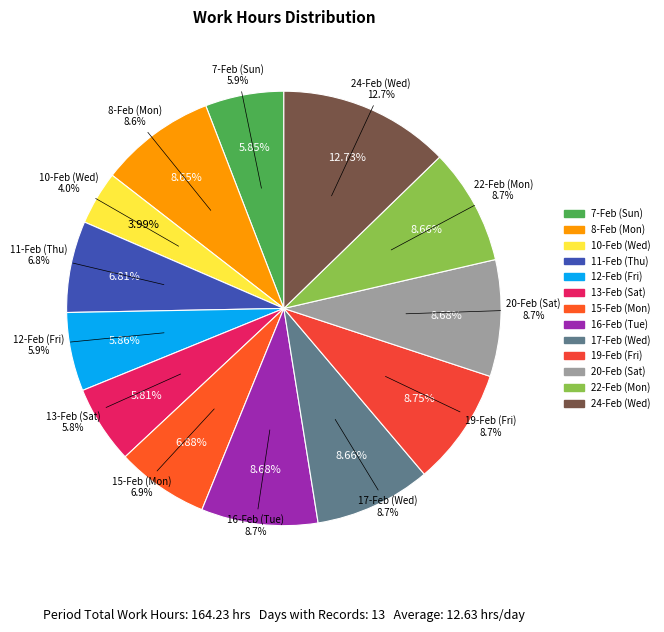

Between 20-Feb (Sat) and 17-Feb (Wed), which is larger?

20-Feb (Sat)